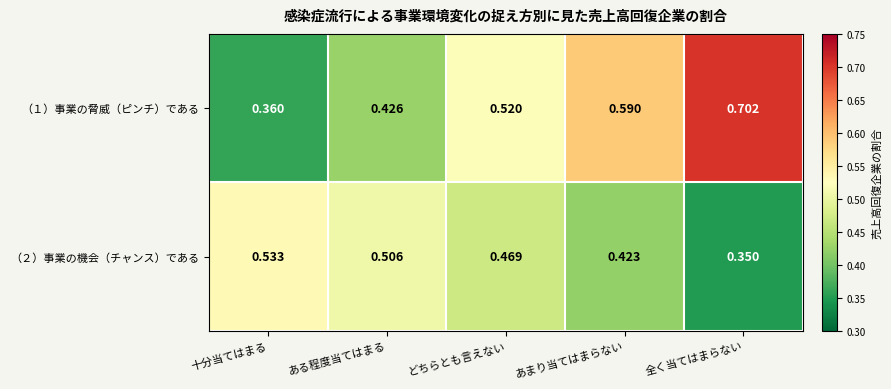

Rank the categories by （２）事業の機会（チャンス）である value from highest to lowest.

十分当てはまる, ある程度当てはまる, どちらとも言えない, あまり当てはまらない, 全く当てはまらない